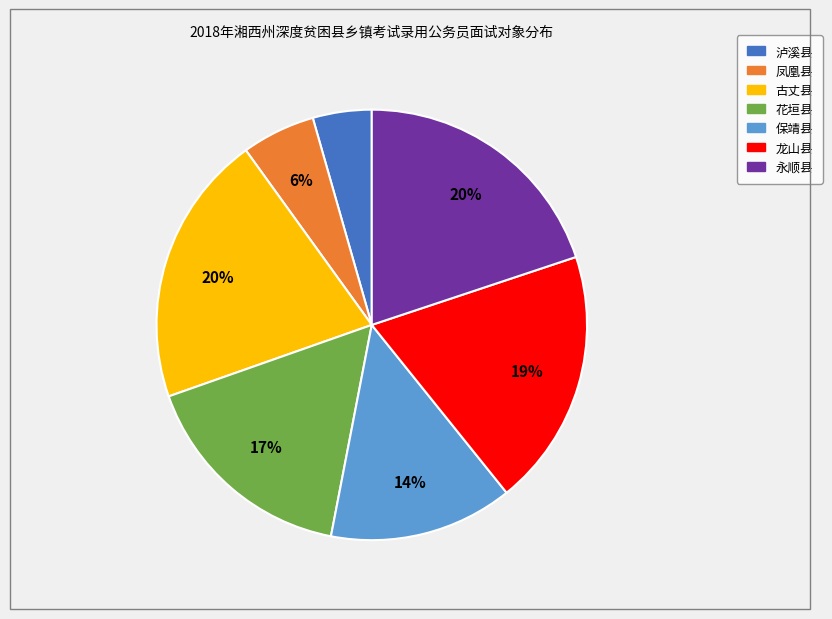

Does any single category account for the majority?

No